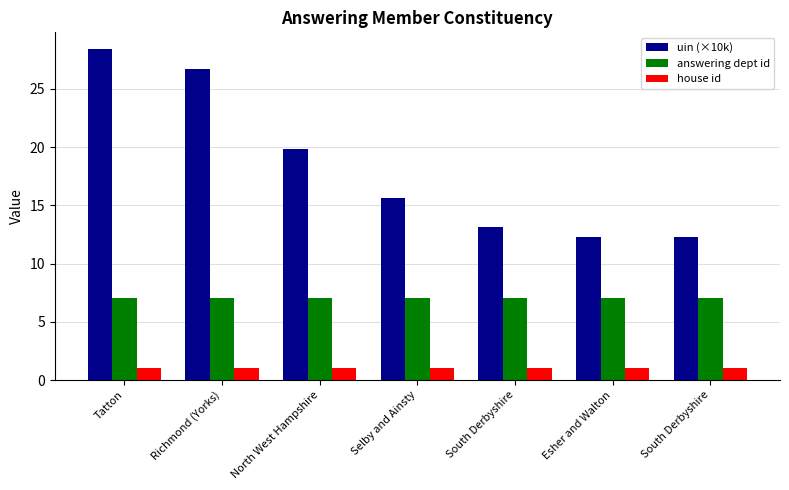

Are the bars horizontal?

No